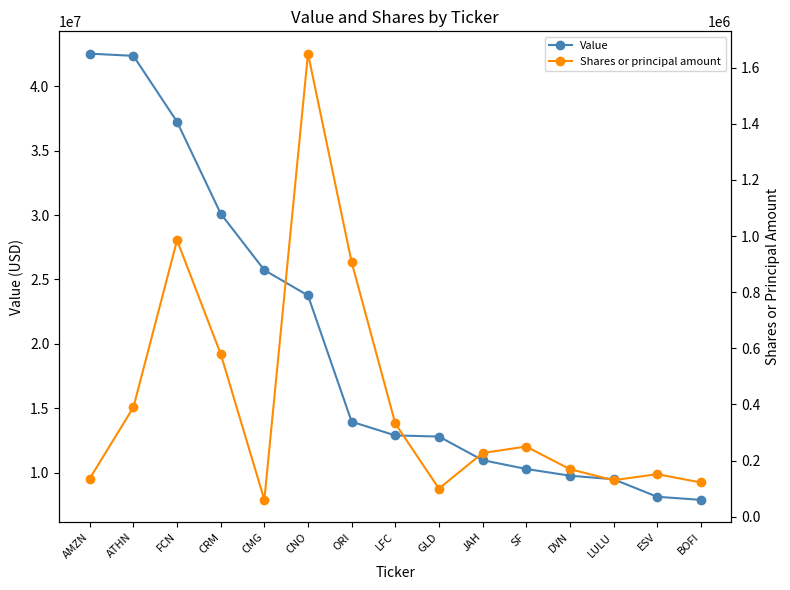

Is the value of Shares or principal amount at JAH greater than the value of Value at CRM?

No